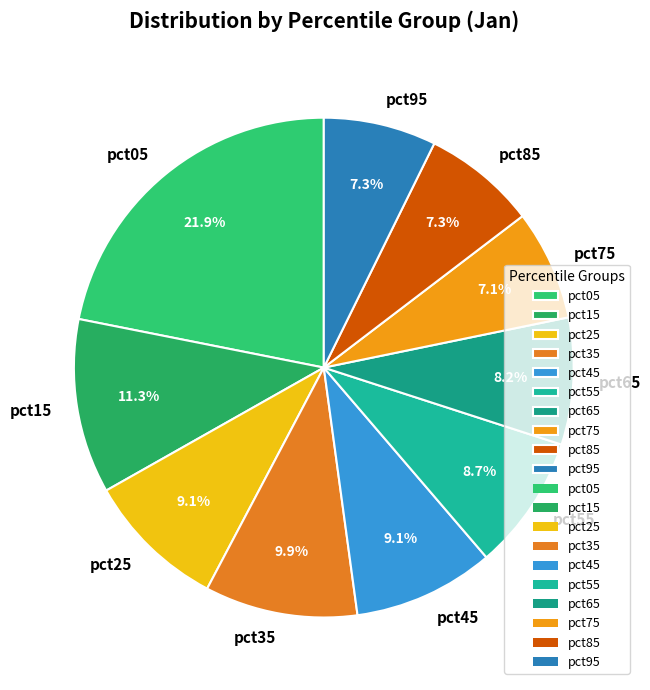

Which slice is the largest?

pct05